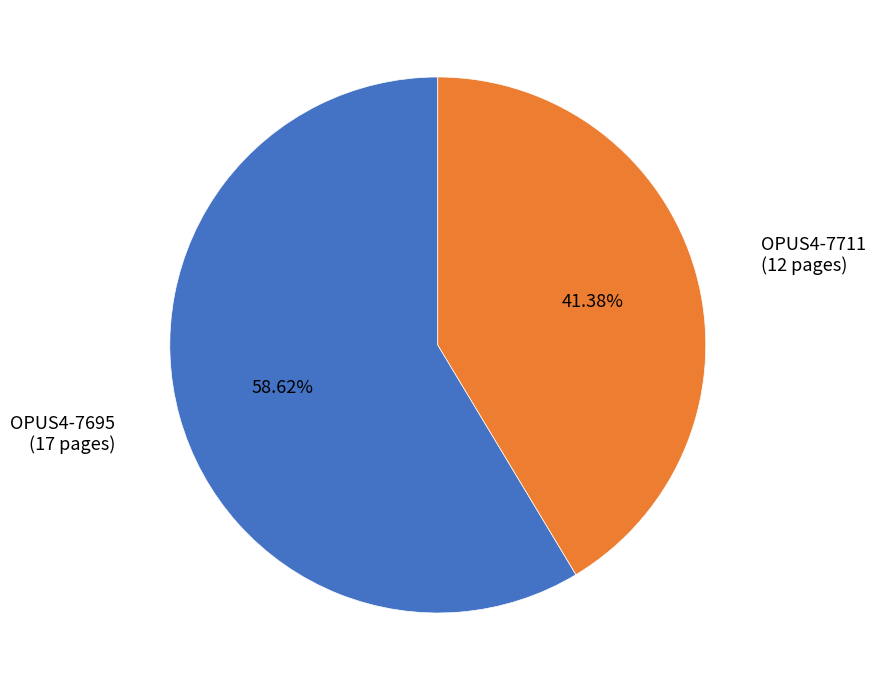

Does any single category account for the majority?

Yes